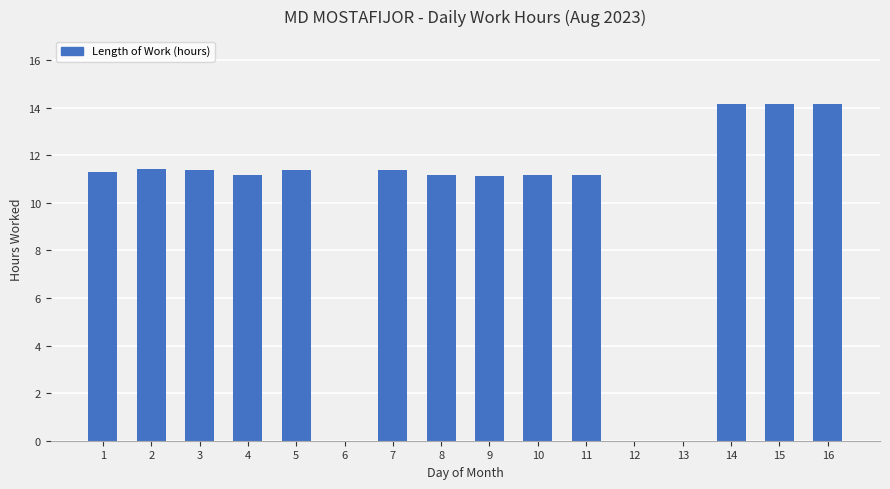

True or false: the data shows 15.8 at 2.

False